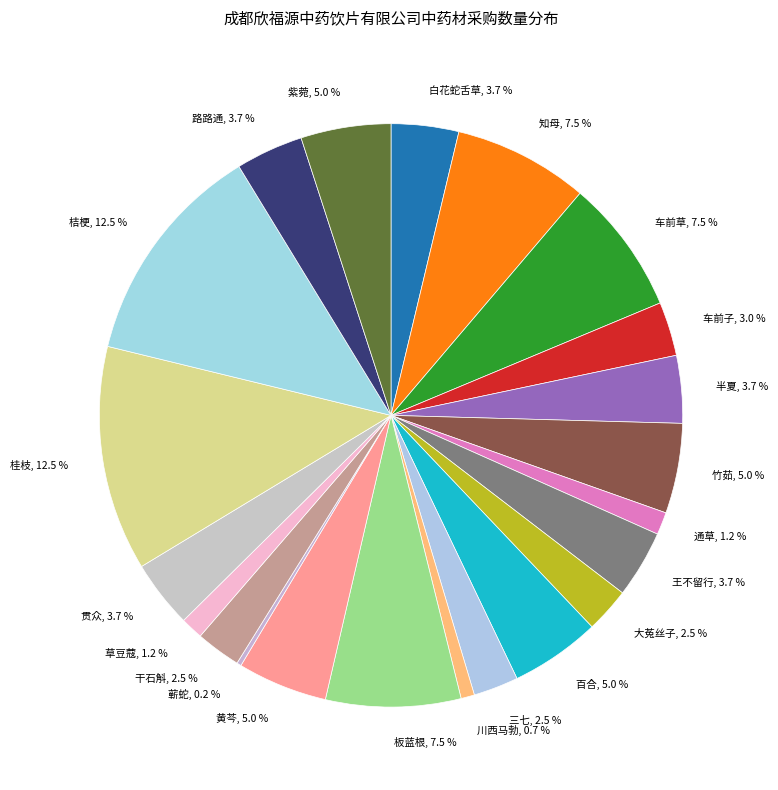

Is there any slice that represents more than half of the pie?

No